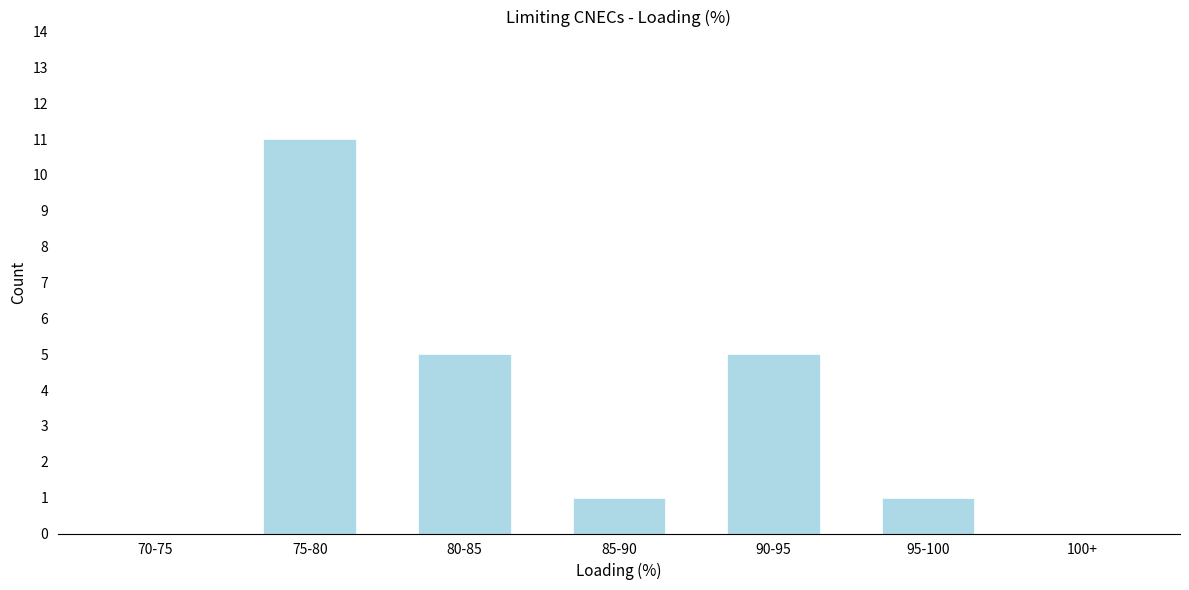

Reading left to right, what are all the values shown in this chart?

70-75=0	75-80=11	80-85=5	85-90=1	90-95=5	95-100=1	100+=0